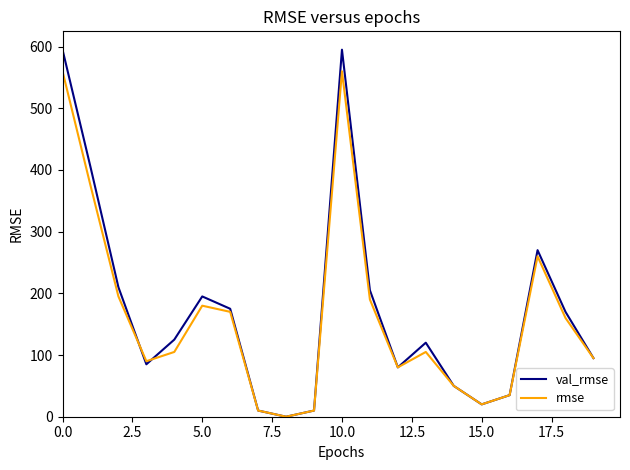

What is the maximum value for rmse?

560